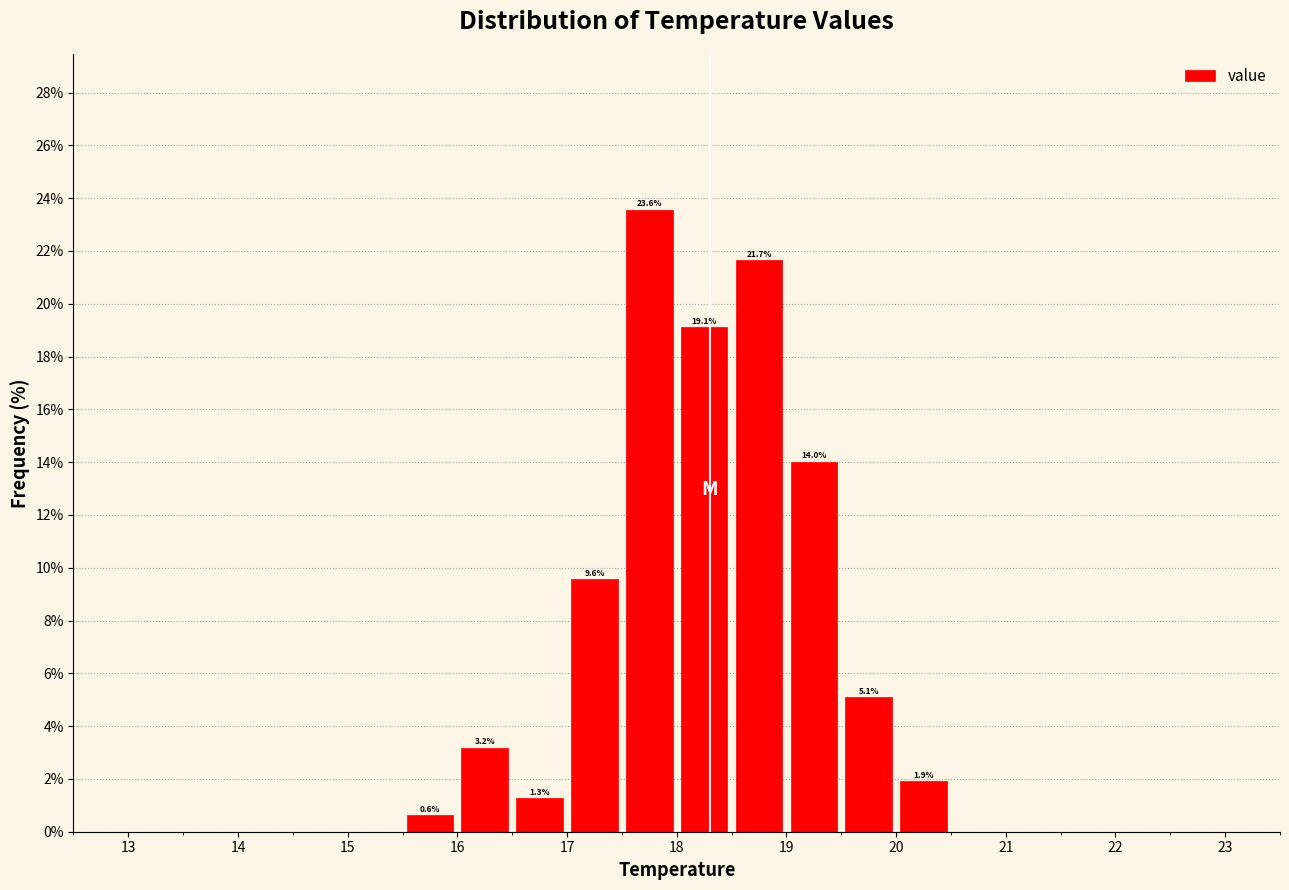

Which range on the x-axis has the tallest bar?

17.5 to 18.0